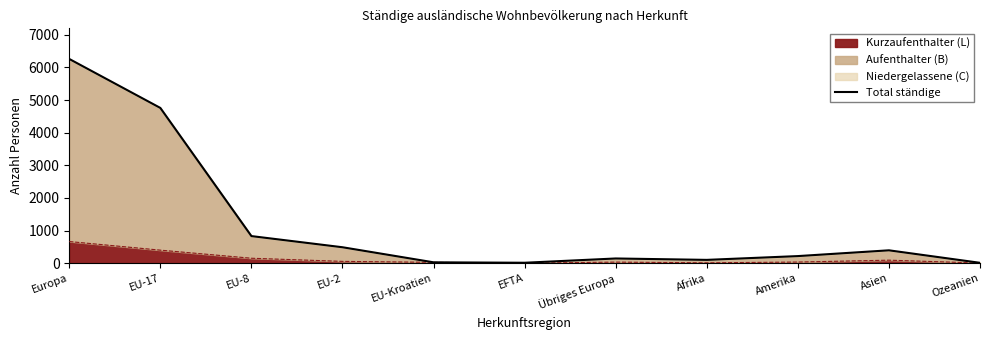

Is it true that the value at Ozeanien is 11?

True